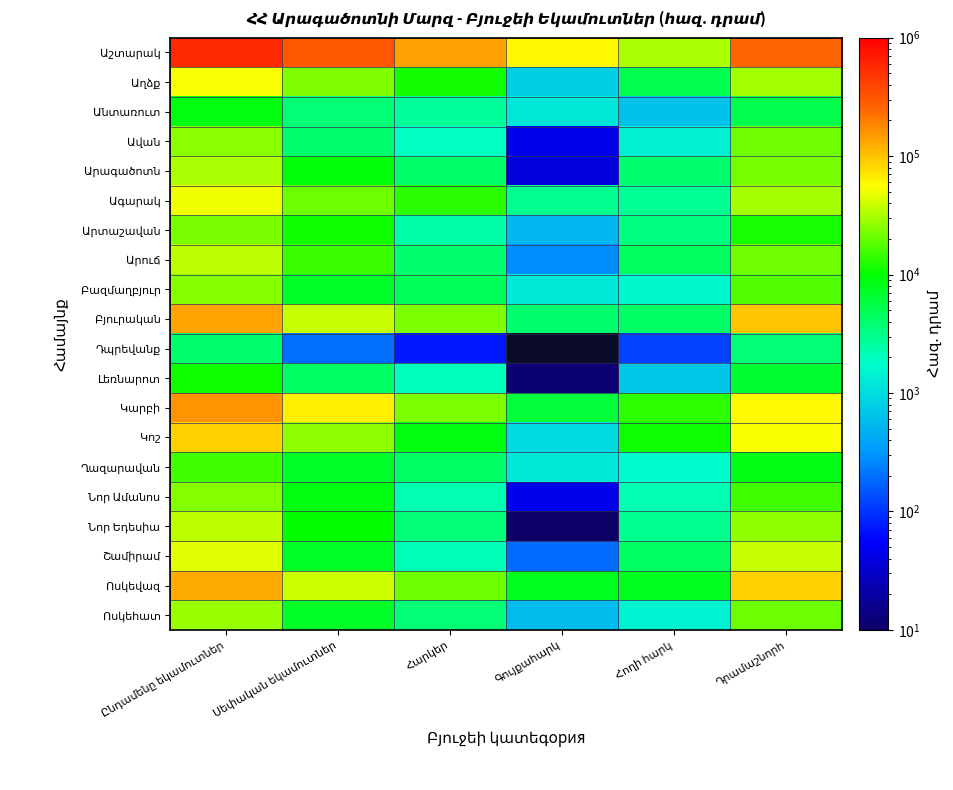

What is the maximum value for Բյուրական?

135519.1